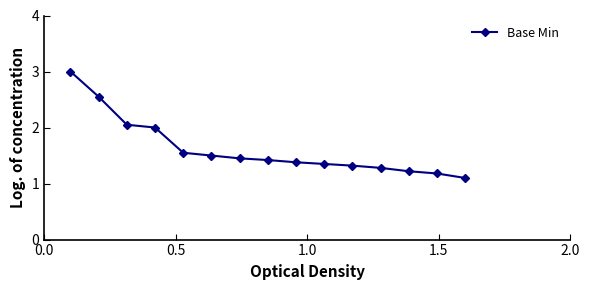

What is the sum of all values?

24.4